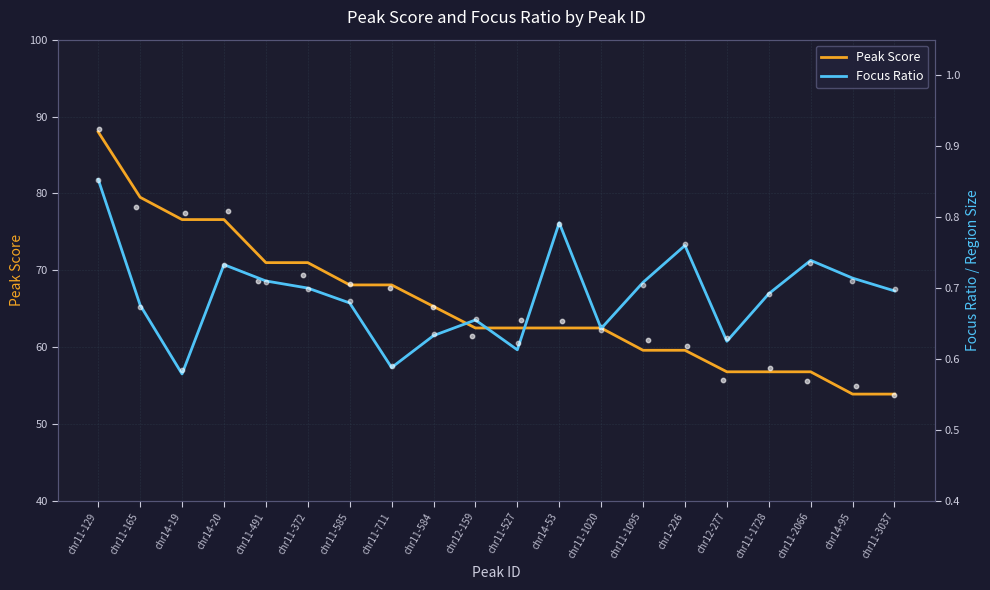

At which category is the sum across all series the highest?

chr11-129